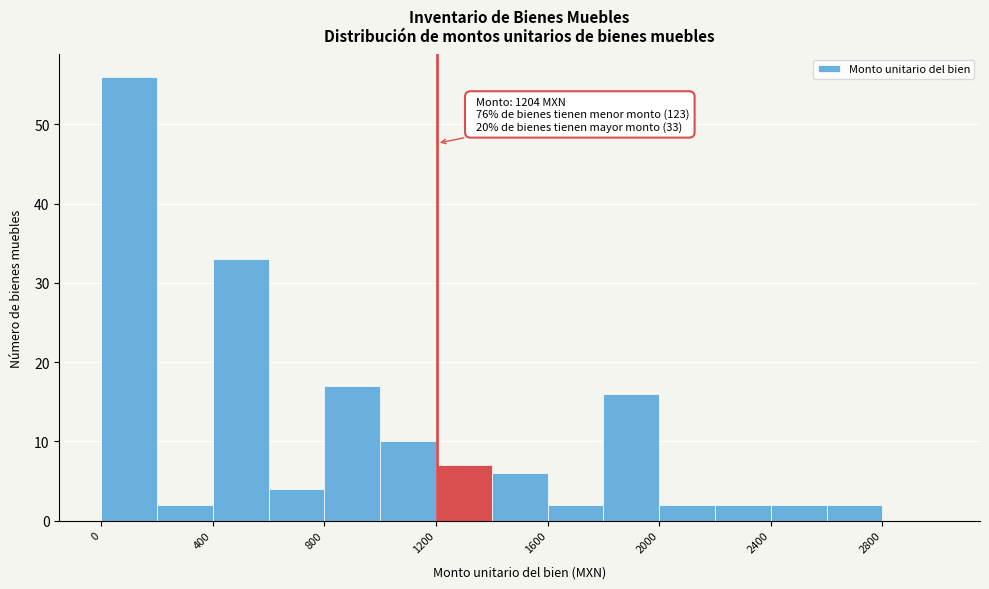

Over which range of the x-axis is the bar tallest?

0 to 200